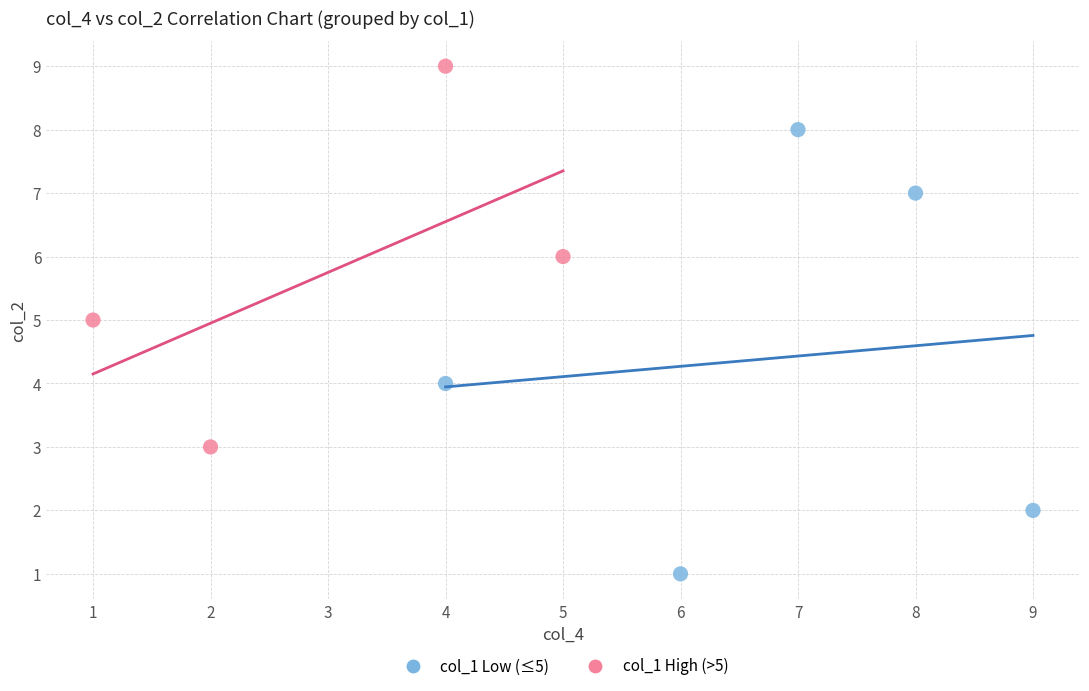

Which series has the largest Y range (max minus min)?

col_1 Low (≤5)